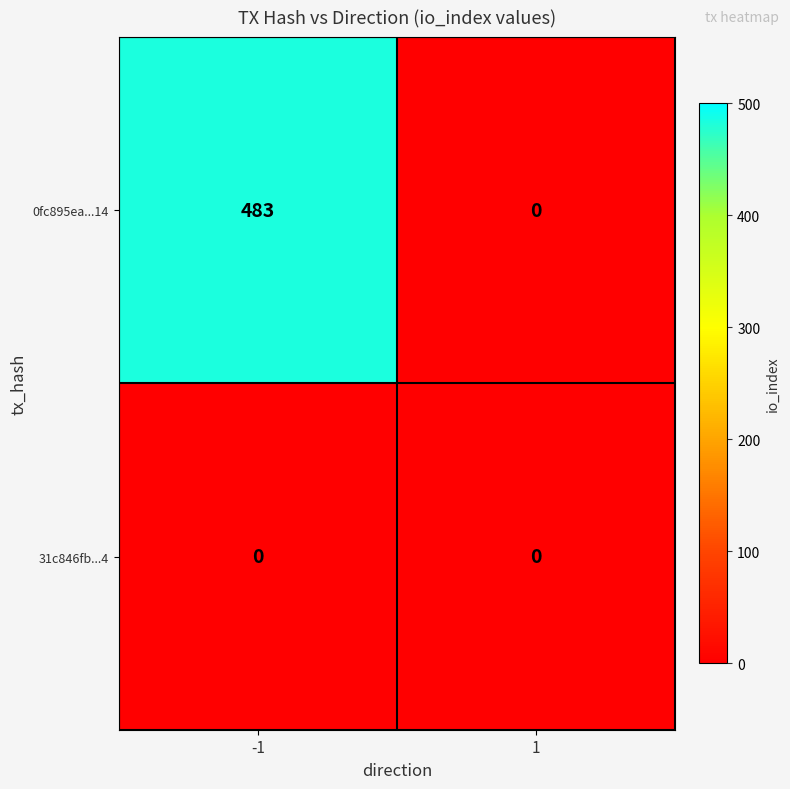

The value of 0fc895ea...14 at 1 is 0. True or false?

True